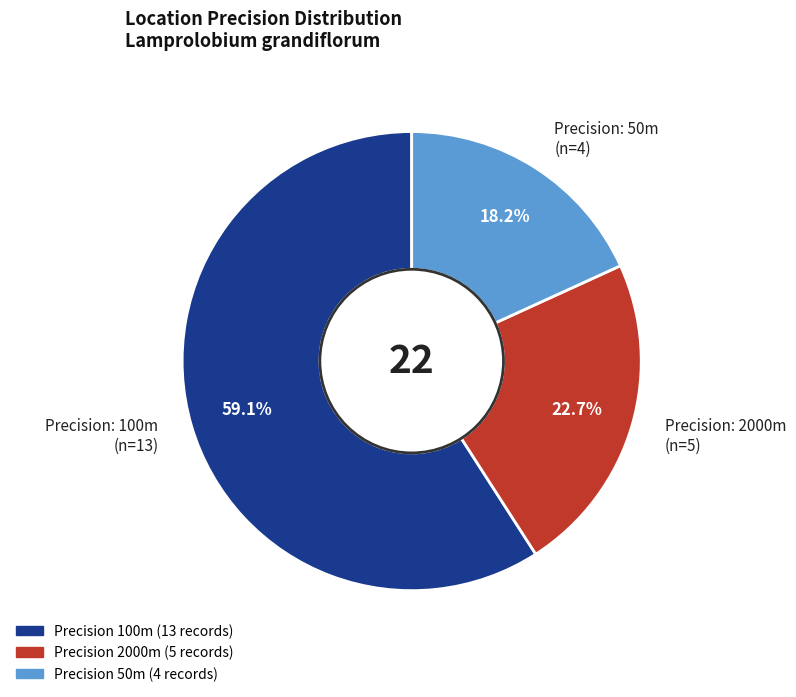

Is there a majority slice in this chart?

Yes